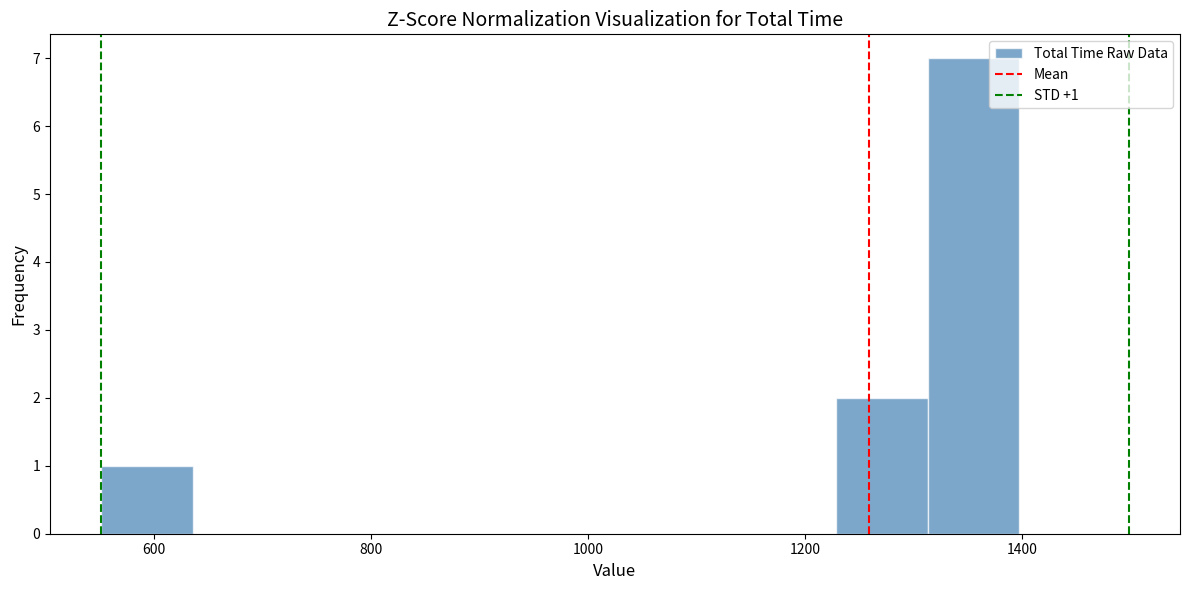

Which range on the x-axis has the tallest bar?

1320 to 1400